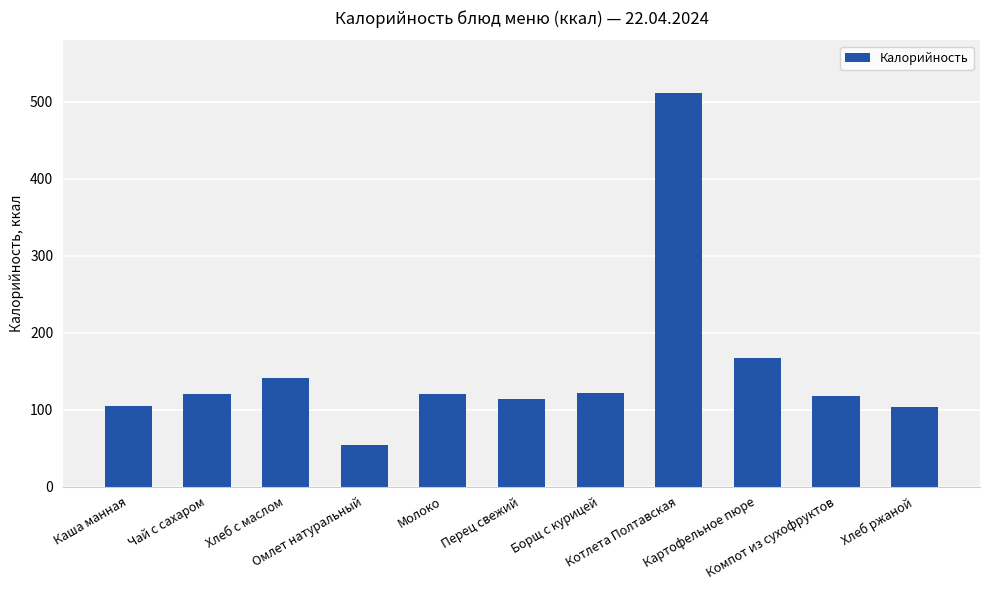

What is the difference between the maximum and minimum values?

457